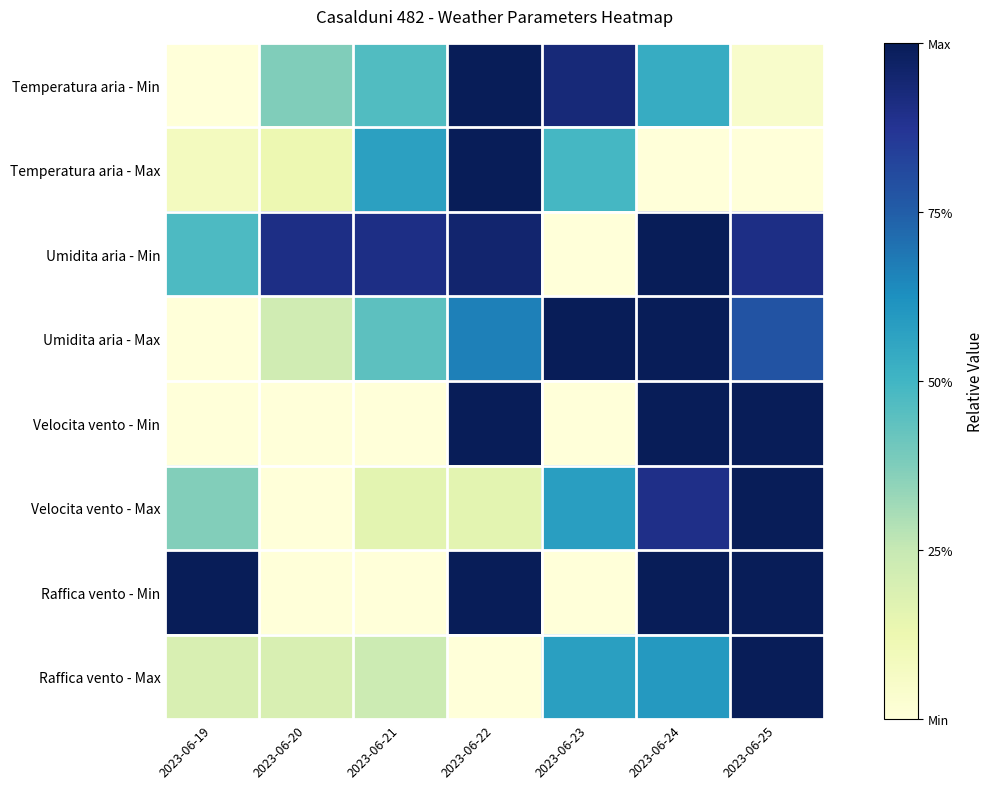

Rank the series at 2023-06-23 from lowest to highest value.

Umidita aria - Min, Velocita vento - Min, Raffica vento - Min, Temperatura aria - Max, Raffica vento - Max, Velocita vento - Max, Temperatura aria - Min, Umidita aria - Max